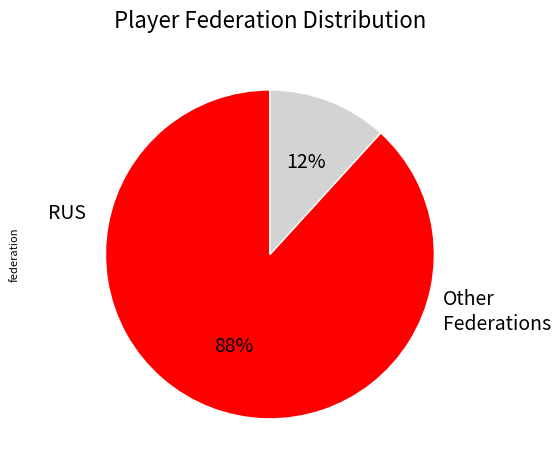

How many slices are in this pie chart?

2